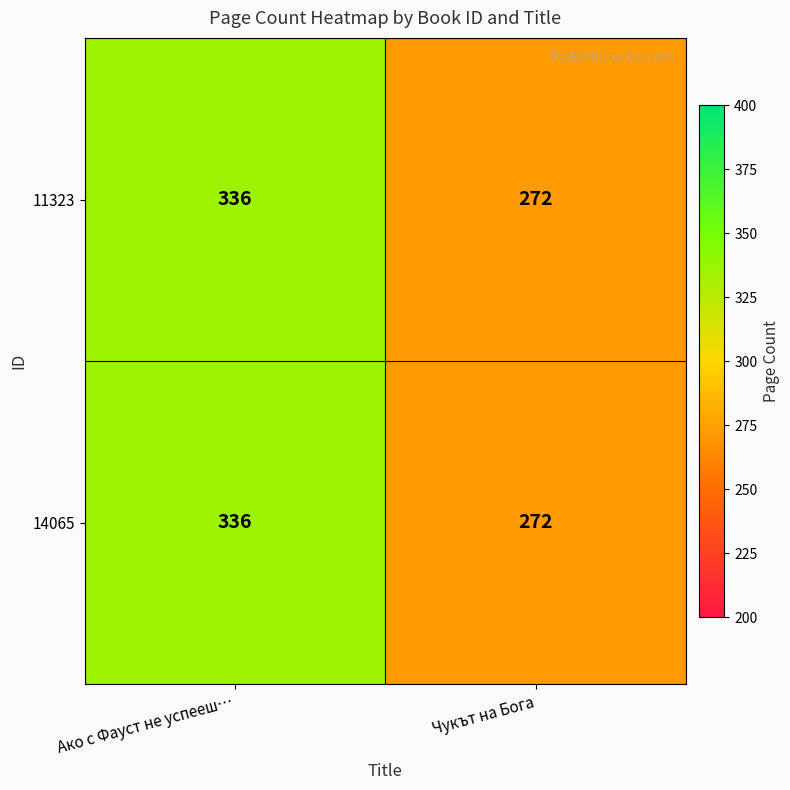

List the labels in order of 11323 value, largest first.

Ако с Фауст не успееш…, Чукът на Бога